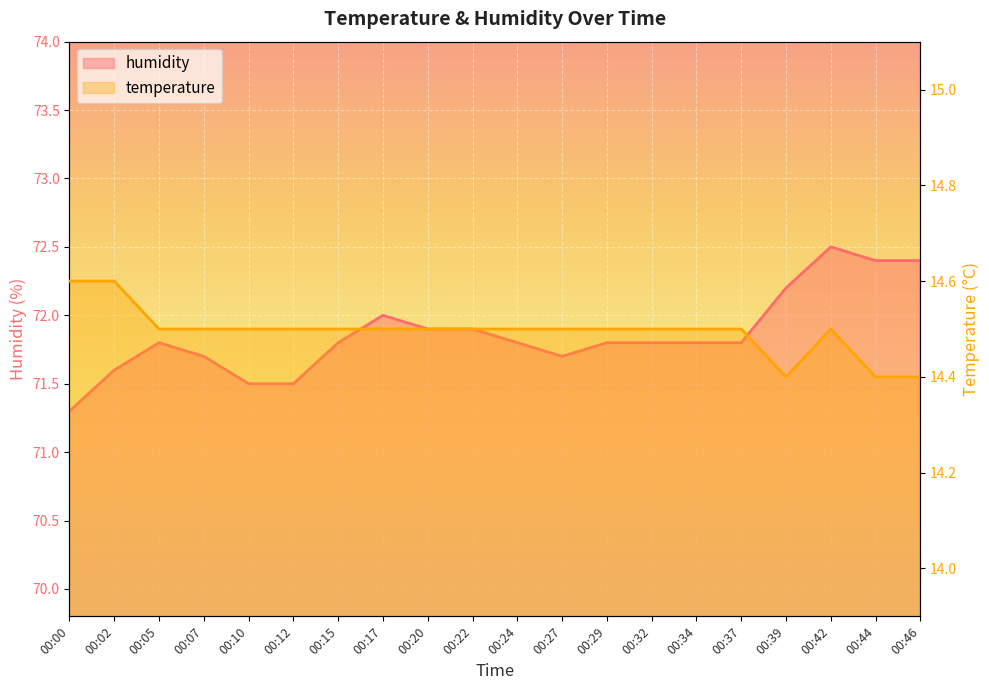

At which category does humidity reach its first local valley?

00:27